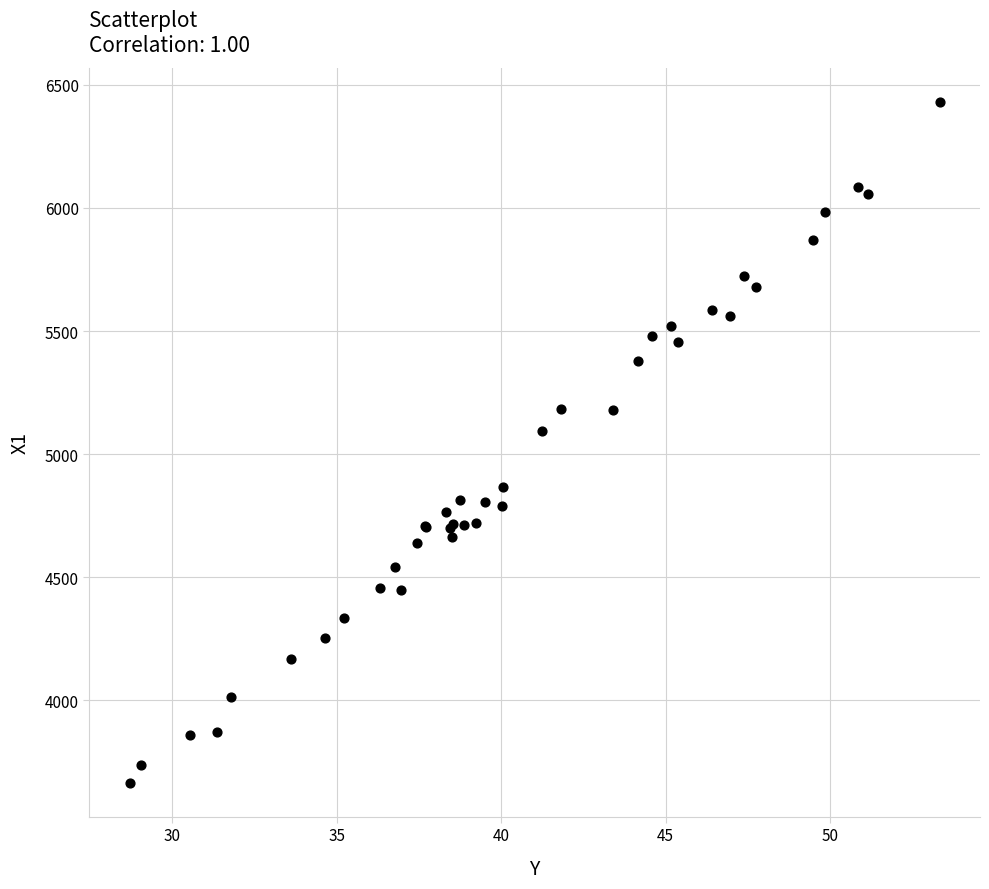

What Y value in the scatter plot is closest to 5048?

5092.6